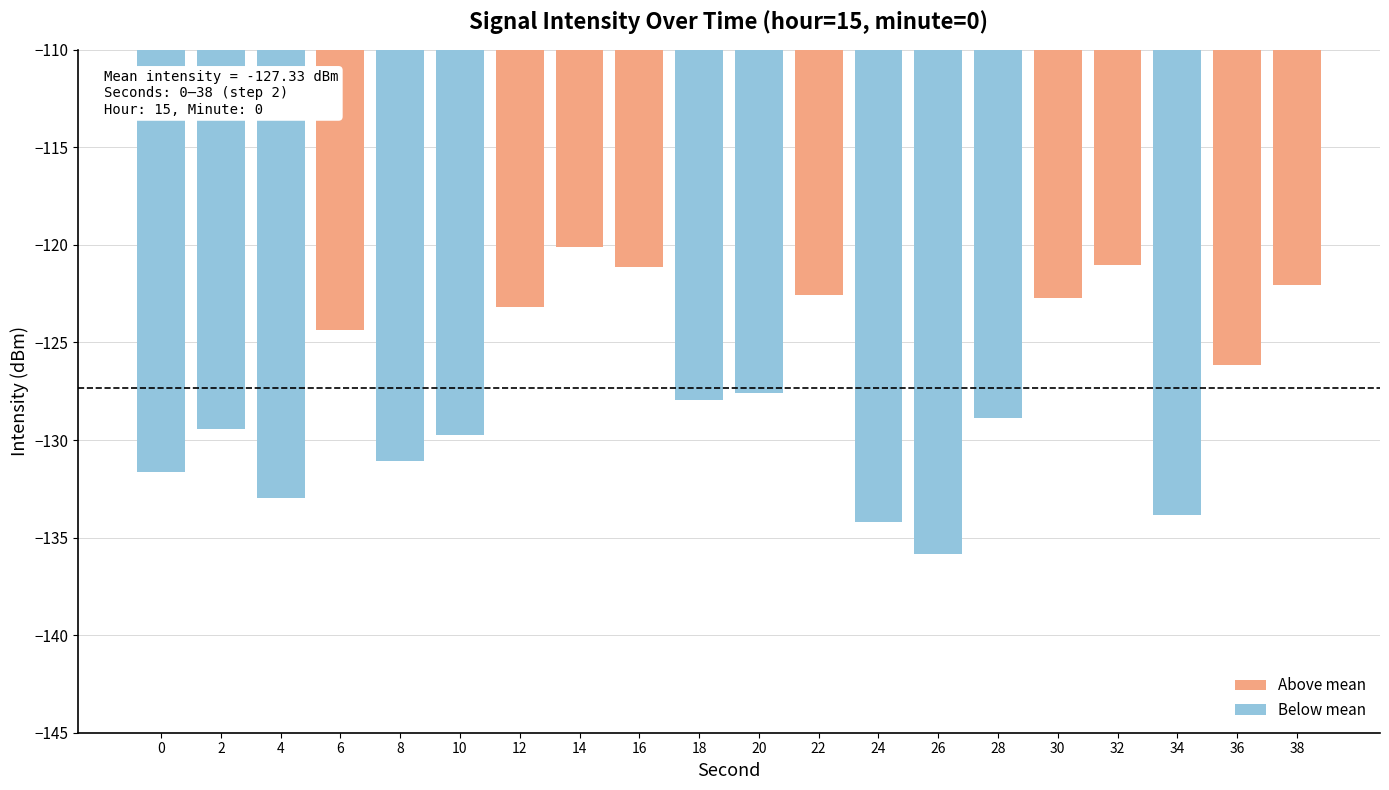

What is the sum of the Below mean values at 38 and 26?

-135.8